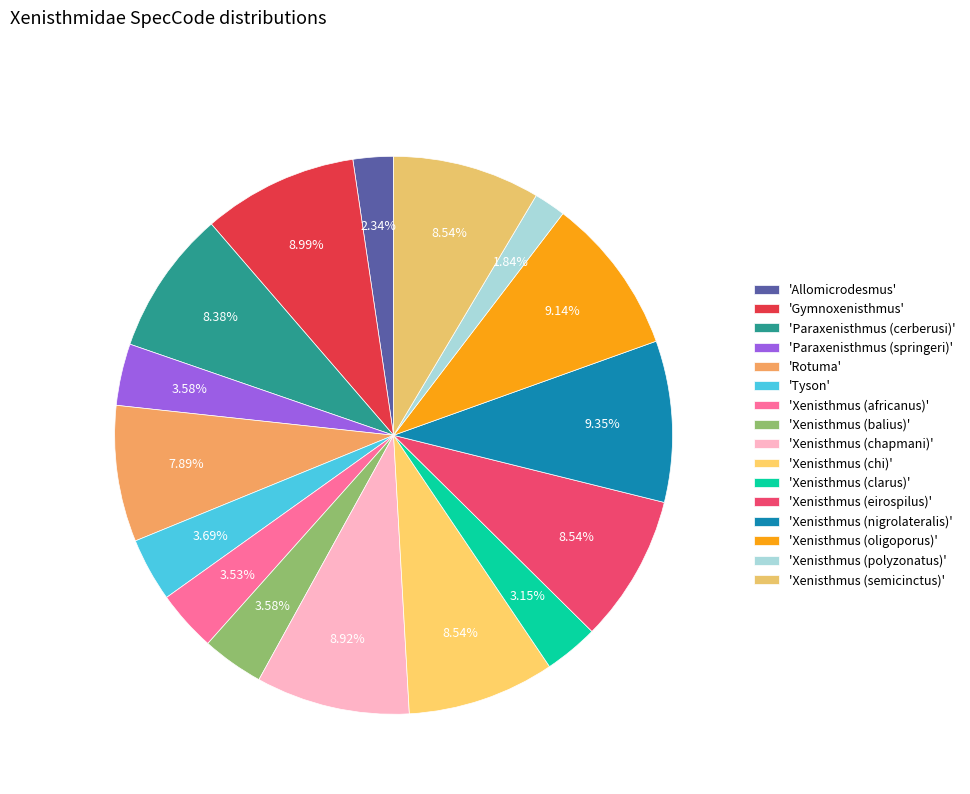

How many slices are in this pie chart?

16